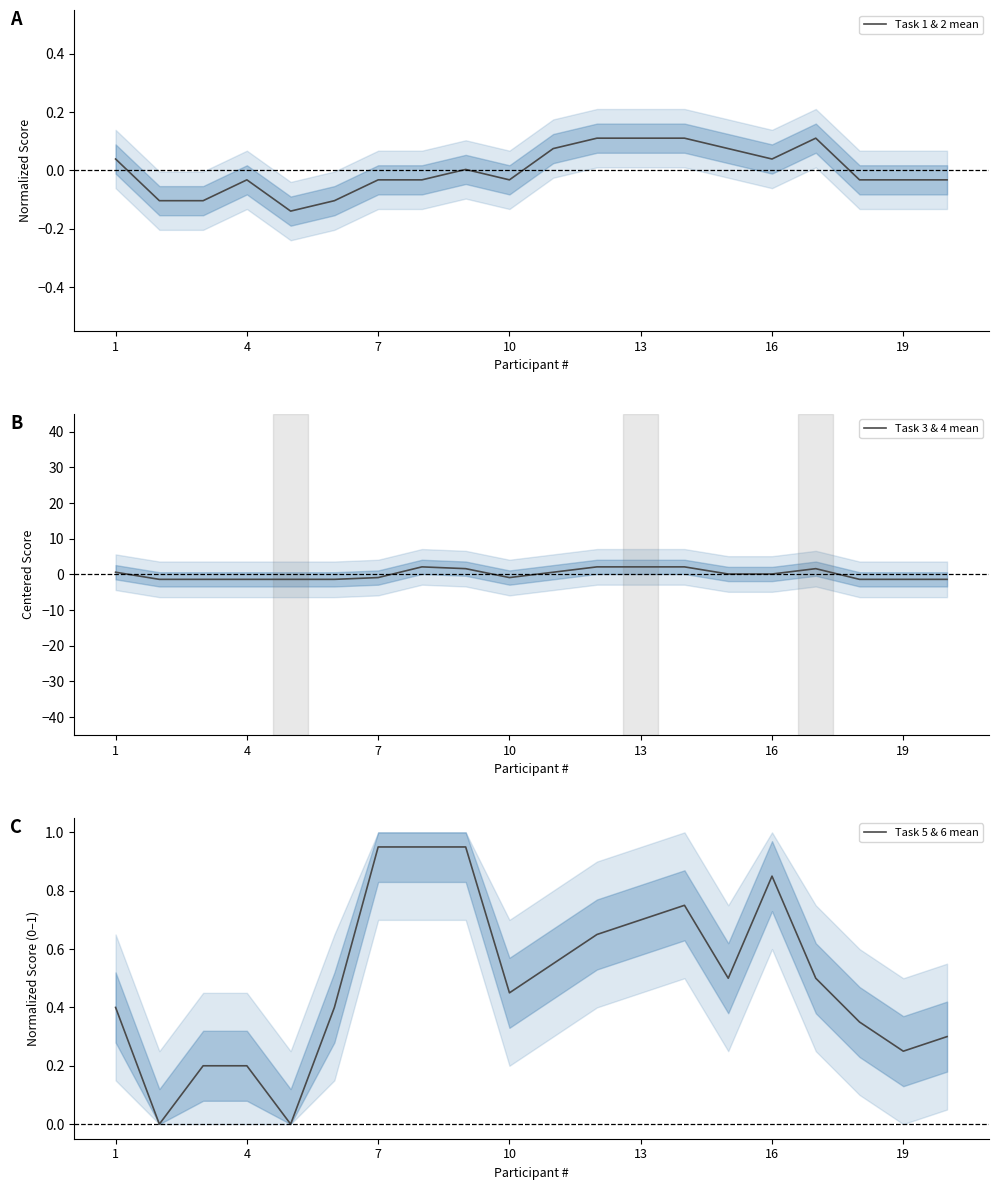

How many series are shown in this chart?

3